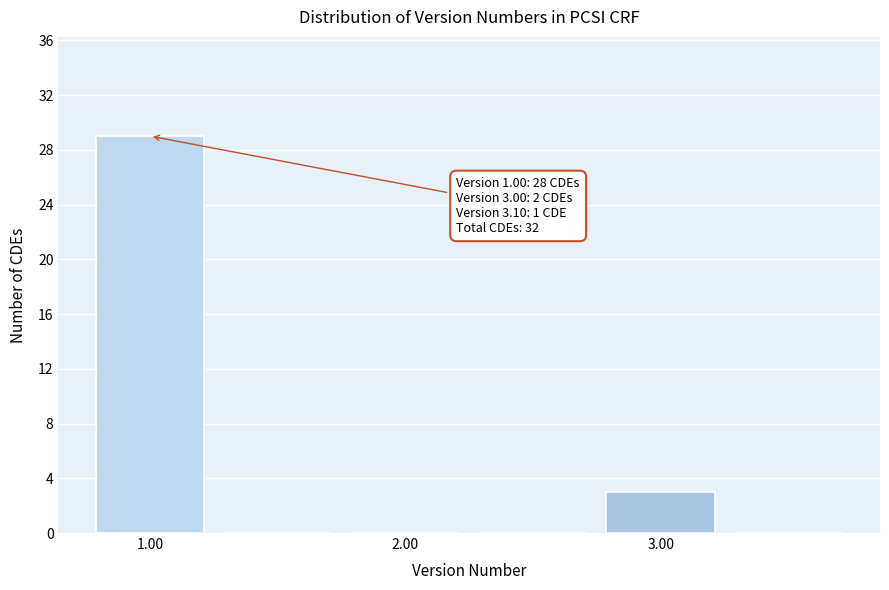

Which range on the x-axis has the tallest bar?

0.75 to 1.25